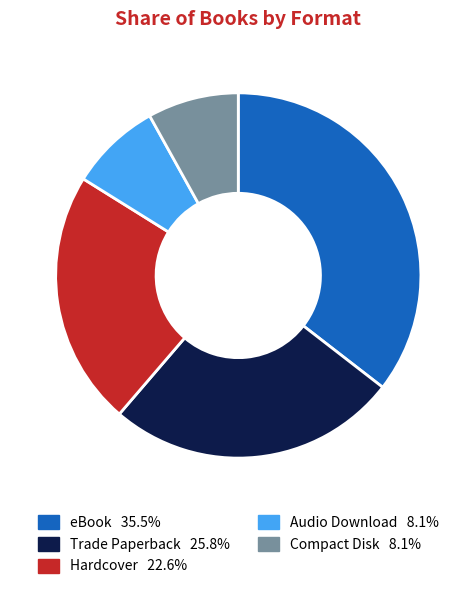

How many segments does this pie chart have?

5